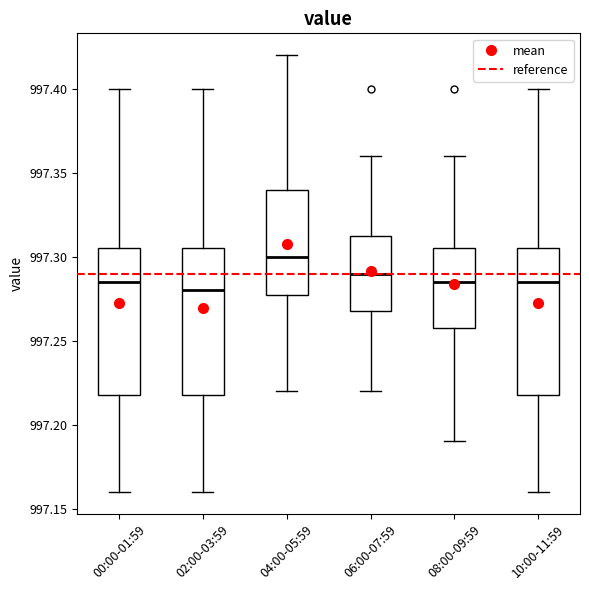

Reading left to right, read every box against the y-axis: the position of its median line, the range the box covers, and the ends of its whiskers. The values are not printed on the chart, so give them approximately, as read against the axis.

00:00-01:59: median 997.285, box 997.220 to 997.305, whiskers 997.160 to 997.400
02:00-03:59: median 997.280, box 997.220 to 997.305, whiskers 997.160 to 997.400
04:00-05:59: median 997.300, box 997.280 to 997.340, whiskers 997.220 to 997.420
06:00-07:59: median 997.290, box 997.270 to 997.315, whiskers 997.220 to 997.360
08:00-09:59: median 997.285, box 997.260 to 997.305, whiskers 997.190 to 997.360
10:00-11:59: median 997.285, box 997.220 to 997.305, whiskers 997.160 to 997.400